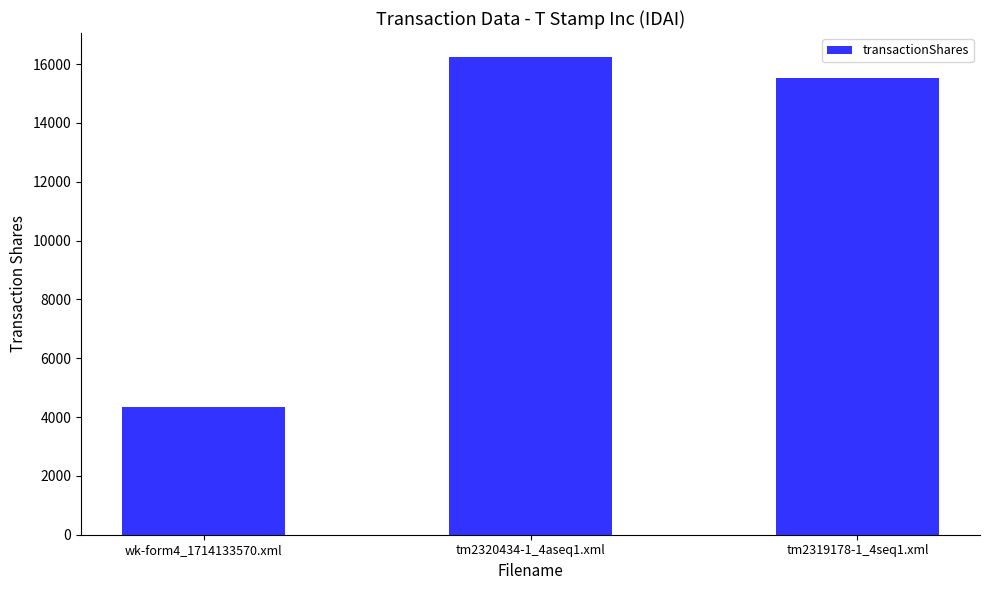

Reading left to right, list all the values displayed in this chart.

4333	16247	15516